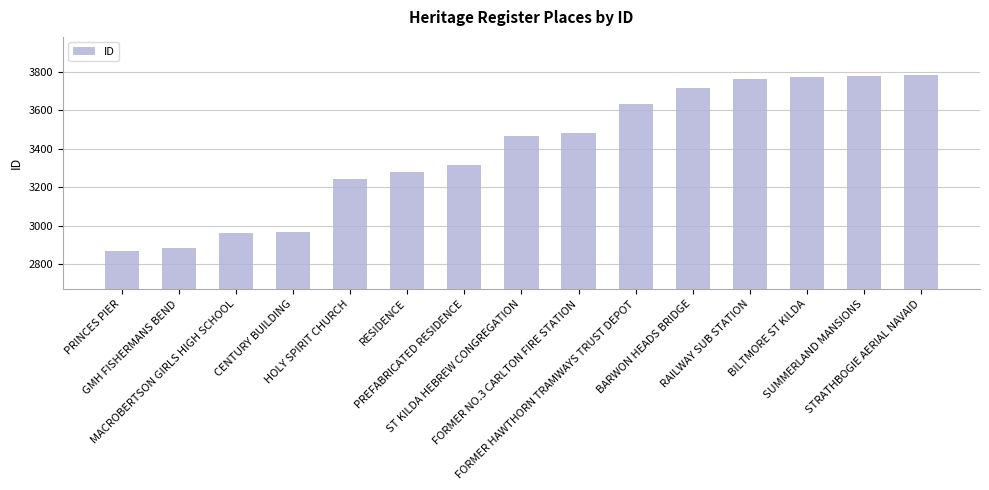

What is the average value?

3393